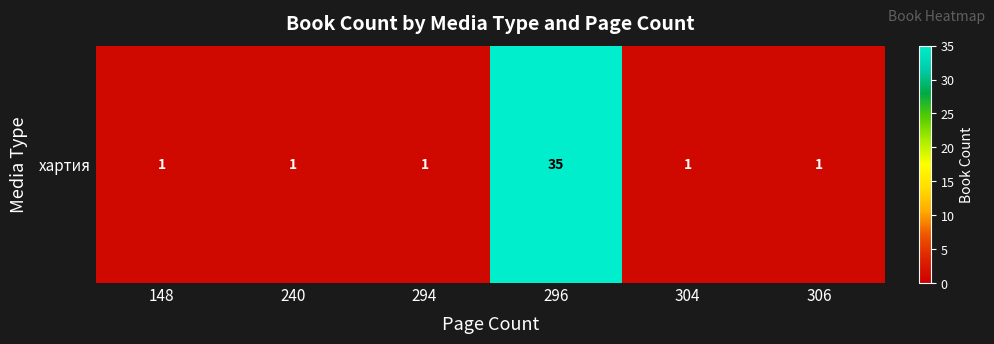

Approximately how many times larger is the value at 296 compared to 294?

35.0